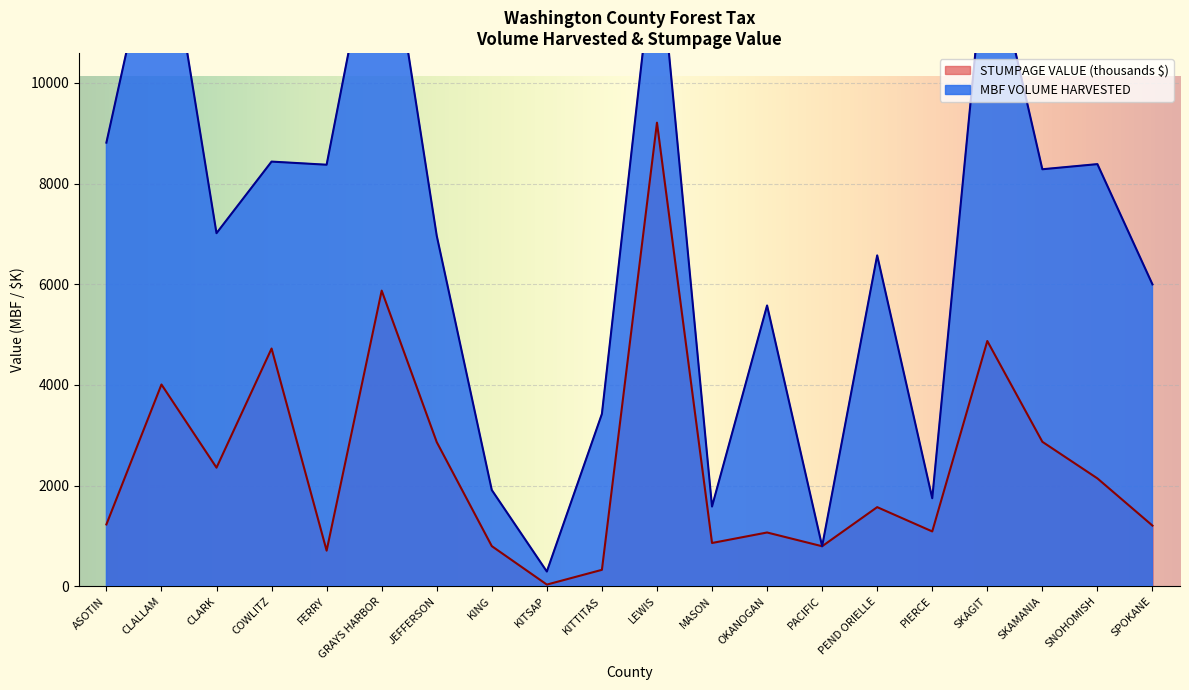

What position from the right is SKAMANIA?

3